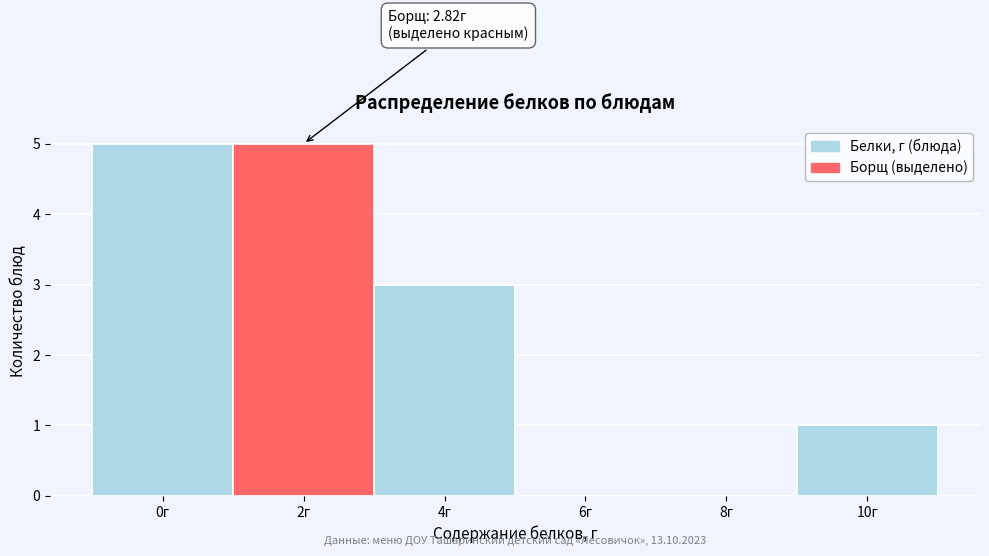

Reading left to right, what are all the values shown in this chart?

0г=5	2г=5	4г=3	6г=0	8г=0	10г=1